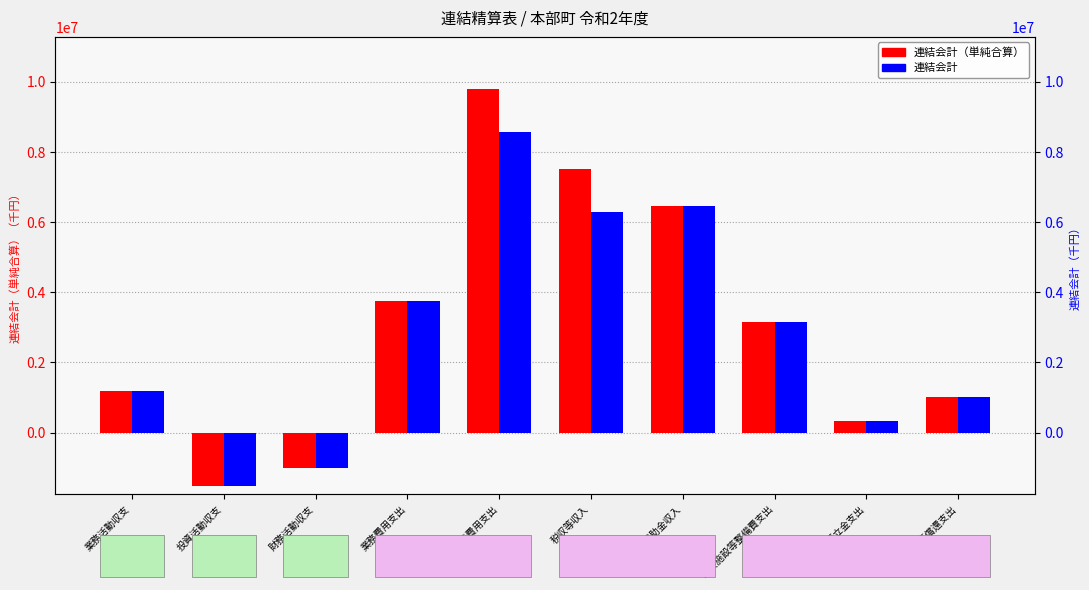

What is the greatest value displayed?

9812189